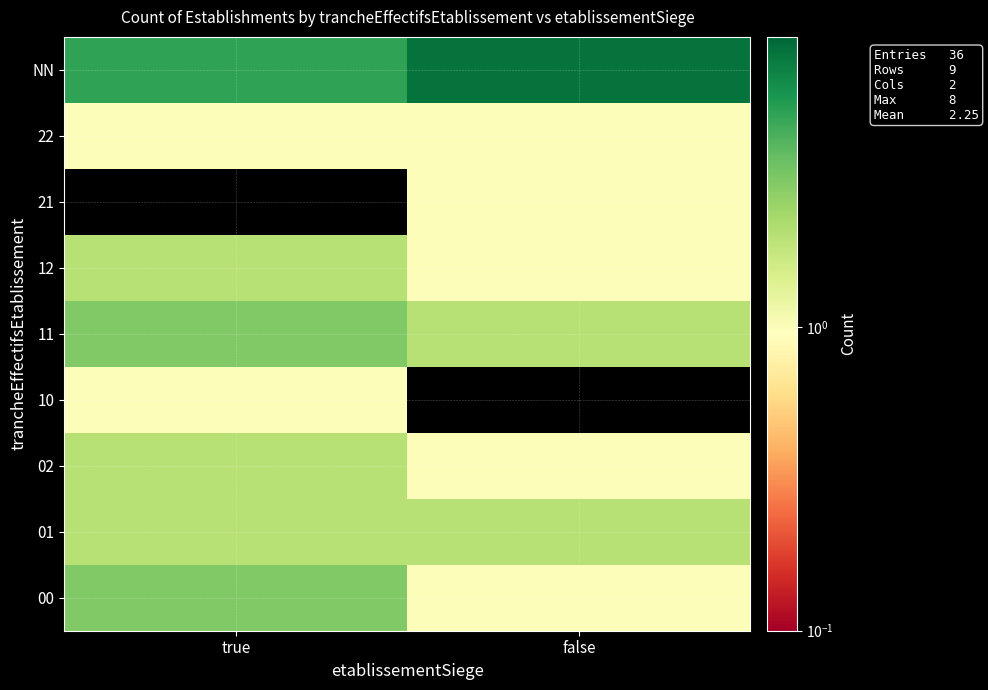

Reading right to left, transcribe all the data shown in this chart.

00: false=1	true=3
01: false=2	true=2
02: false=1	true=2
10: false=0	true=1
11: false=2	true=3
12: false=1	true=2
21: false=1	true=0
22: false=1	true=1
NN: false=8	true=5